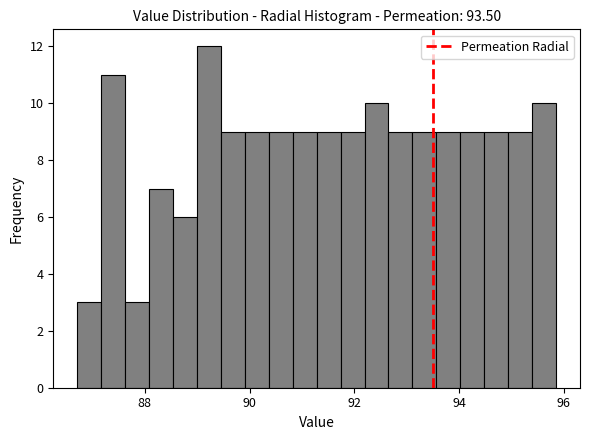

Read against the x-axis, roughly where is the centre of the tallest bar?

89.2